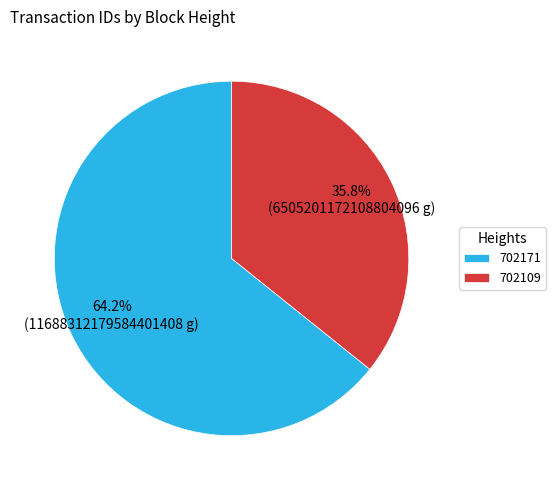

What is the smallest slice in the pie chart?

702109